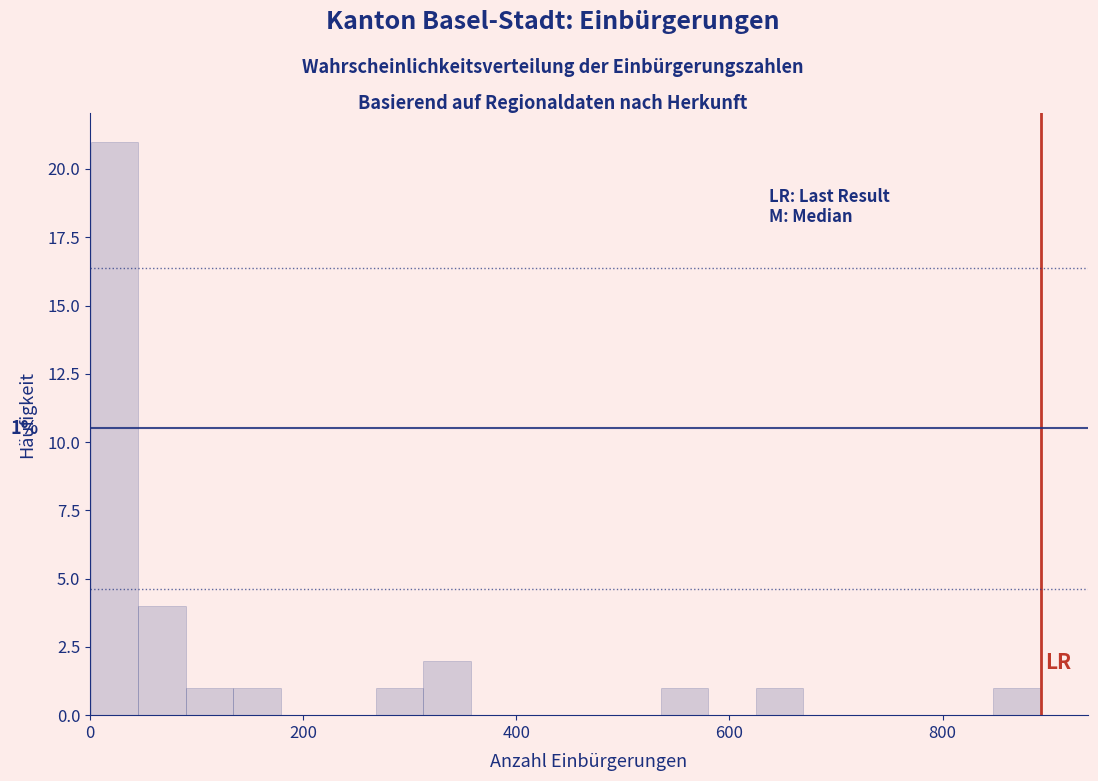

Read against the x-axis, roughly where is the centre of the tallest bar?

20